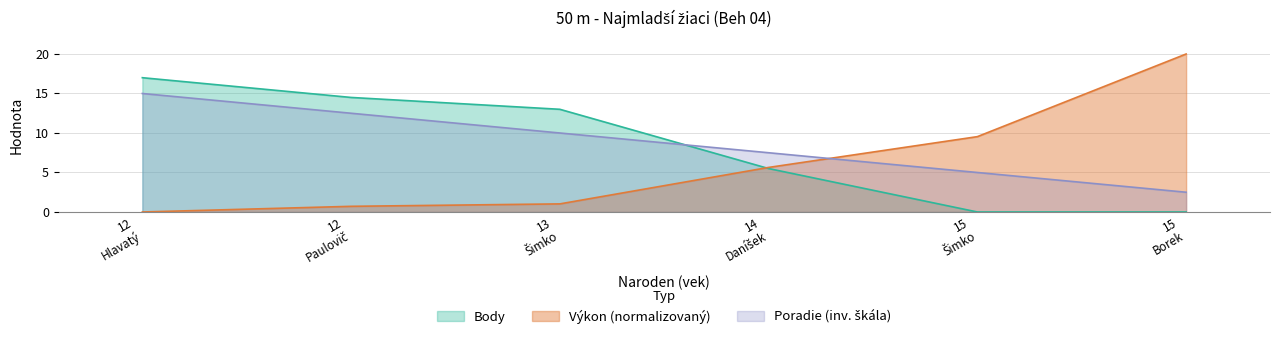

Reading left to right, list all the values displayed in this chart.

Poradie: 15.0	12.5	10.0	7.5	5.0	2.5
Výkon: 0.0	0.7	1.0	5.6	9.5	20.0
Body: 17.0	14.5	13.0	5.5	0.0	0.0